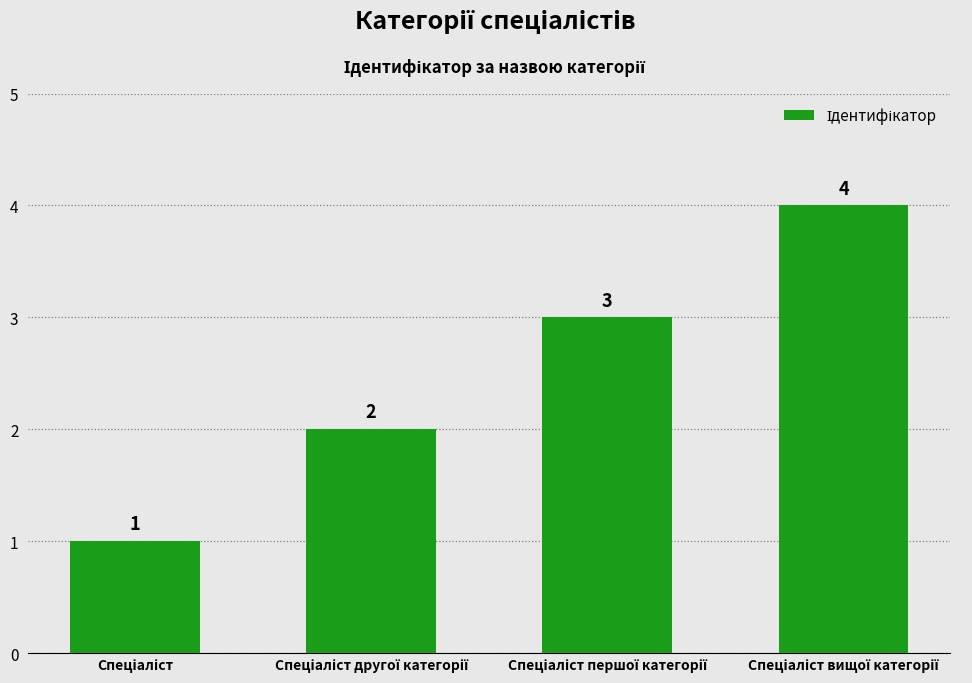

How many values are between 2 and 4?

3